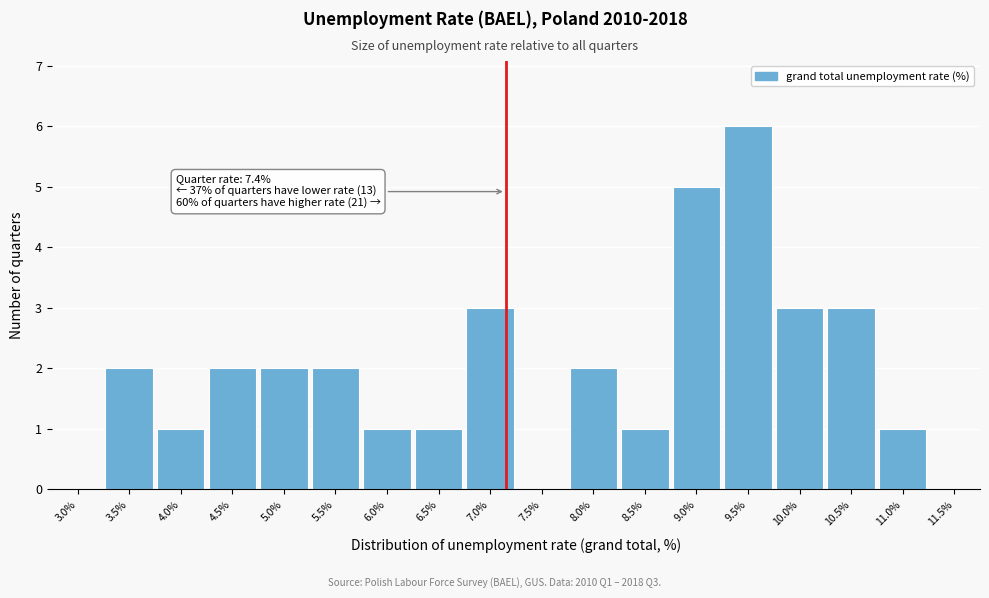

Reading left to right, list all the values displayed in this chart.

3.0%=0	3.5%=2	4.0%=1	4.5%=2	5.0%=2	5.5%=2	6.0%=1	6.5%=1	7.0%=3	7.5%=0	8.0%=2	8.5%=1	9.0%=5	9.5%=6	10.0%=3	10.5%=3	11.0%=1	11.5%=0